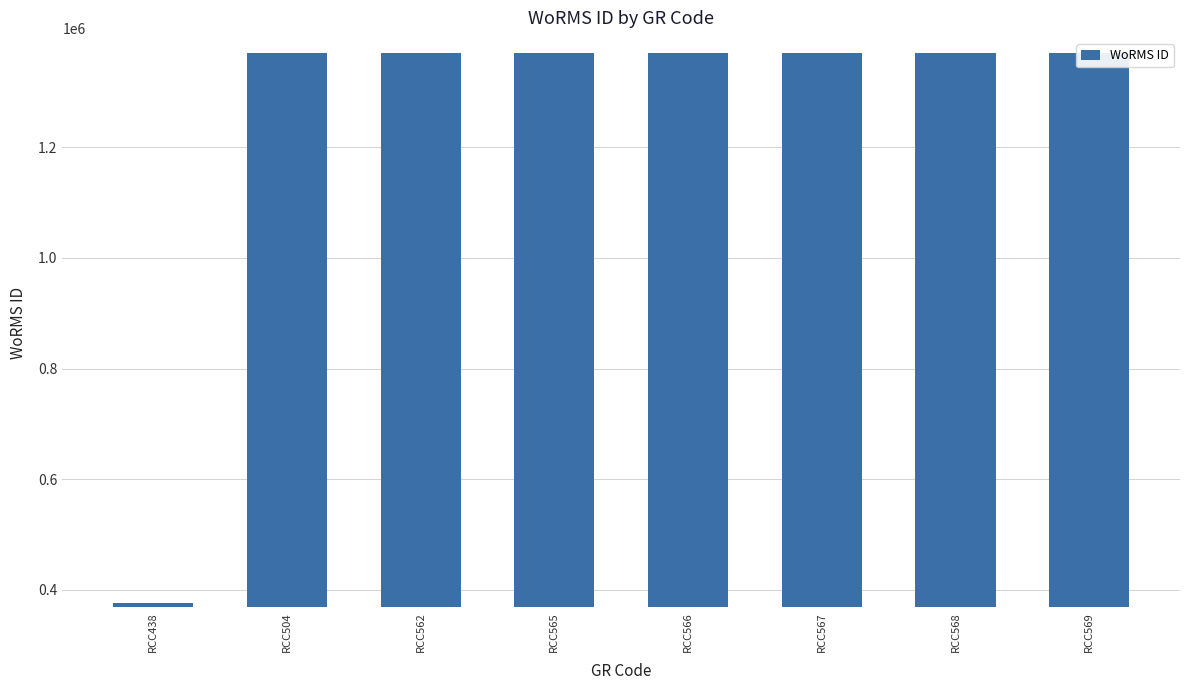

How many data points are less than 1370287?

1